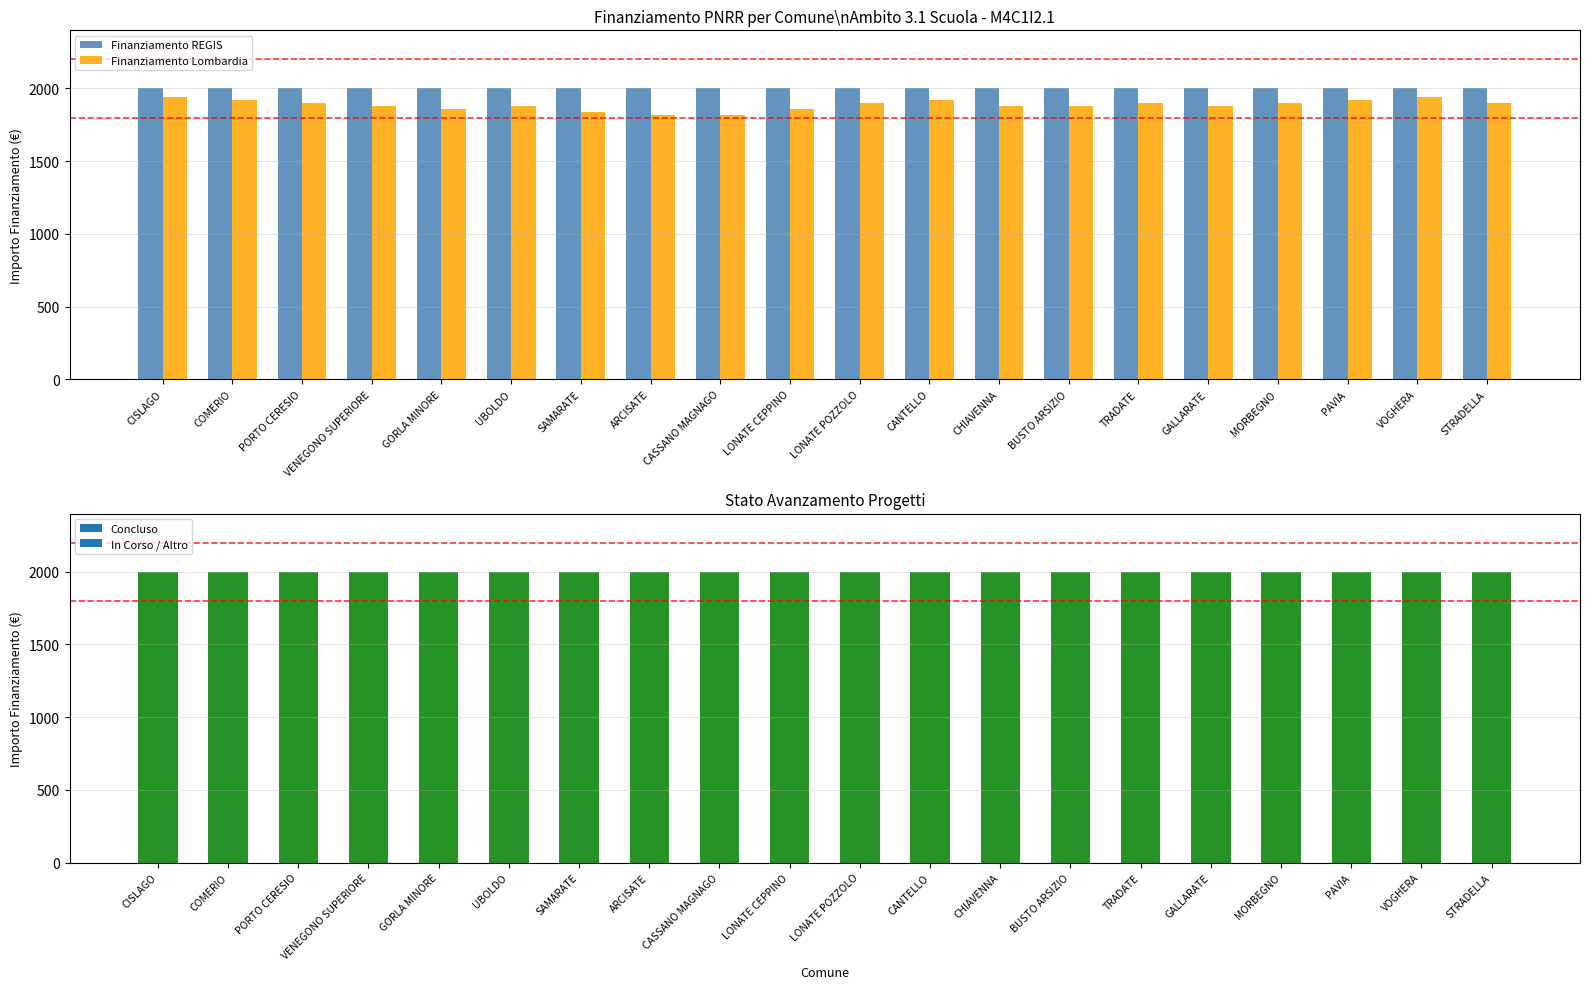

Reading left to right, what are all the values shown in this chart?

Finanziamento REGIS: 2000	2000	2000	2000	2000	2000	2000	2000	2000	2000	2000	2000	2000	2000	2000	2000	2000	2000	2000	2000
Finanziamento Lombardia: 1940	1920	1900	1880	1860	1880	1840	1820	1820	1860	1900	1920	1880	1880	1900	1880	1900	1920	1940	1900